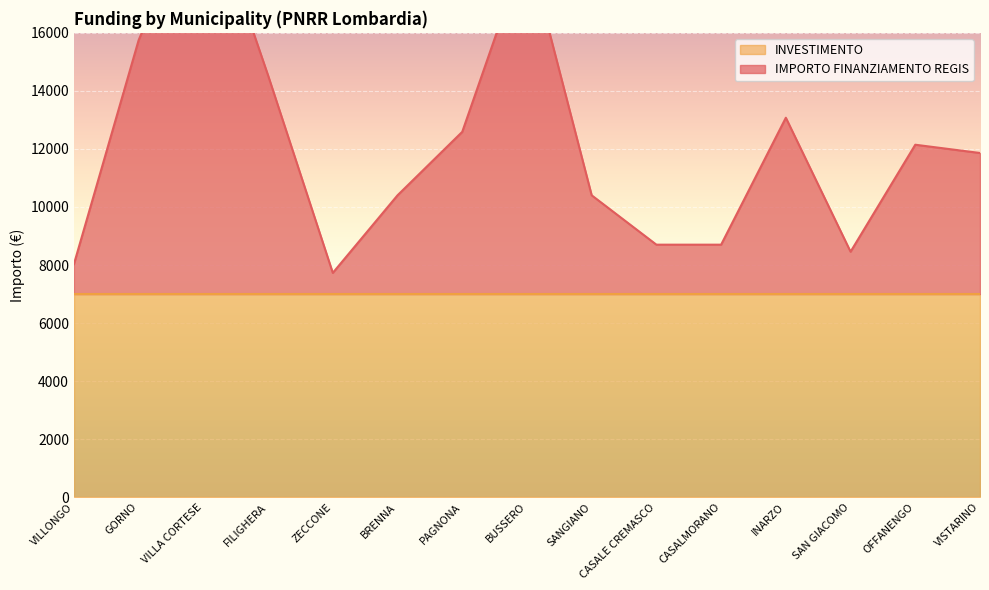

The chart shows a value of 8029 at VILLONGO. True or false?

True